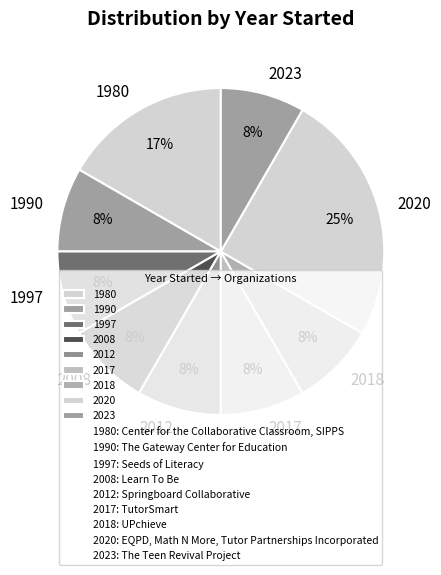

To the nearest percent, what percentage of the pie is 2018?

8%